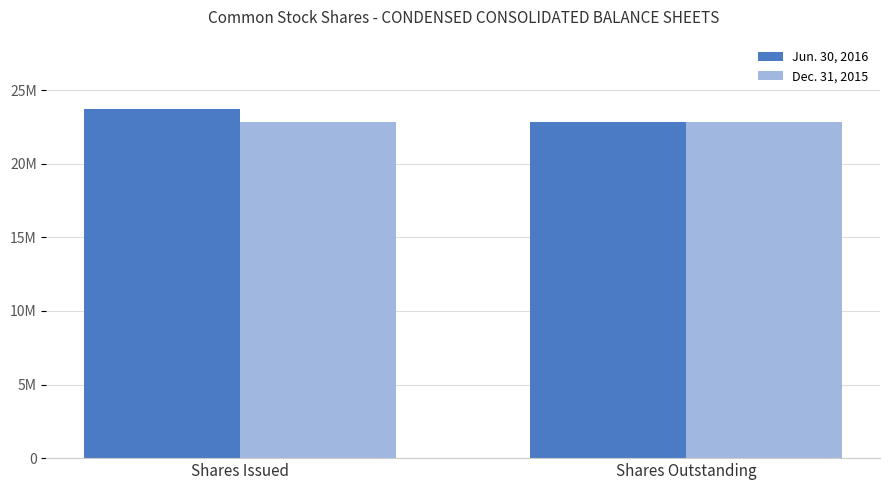

Rank the series by their maximum value, from highest to lowest.

Jun. 30, 2016, Dec. 31, 2015